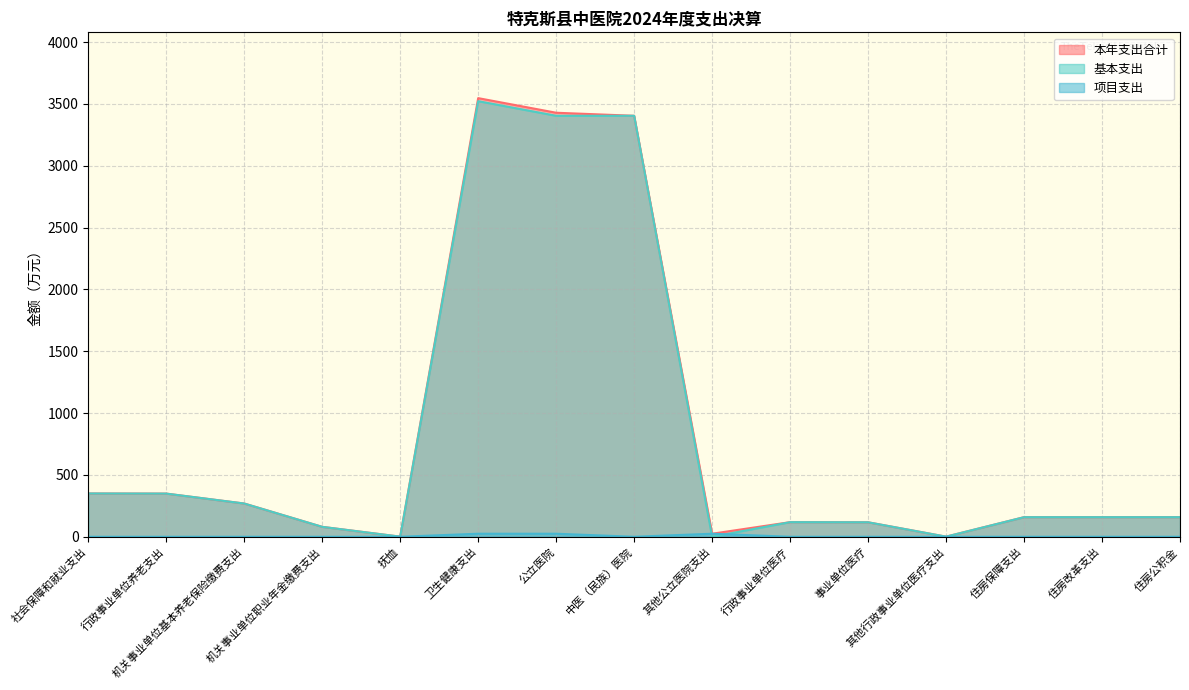

At which category does 本年支出合计 reach its first local valley?

抚恤